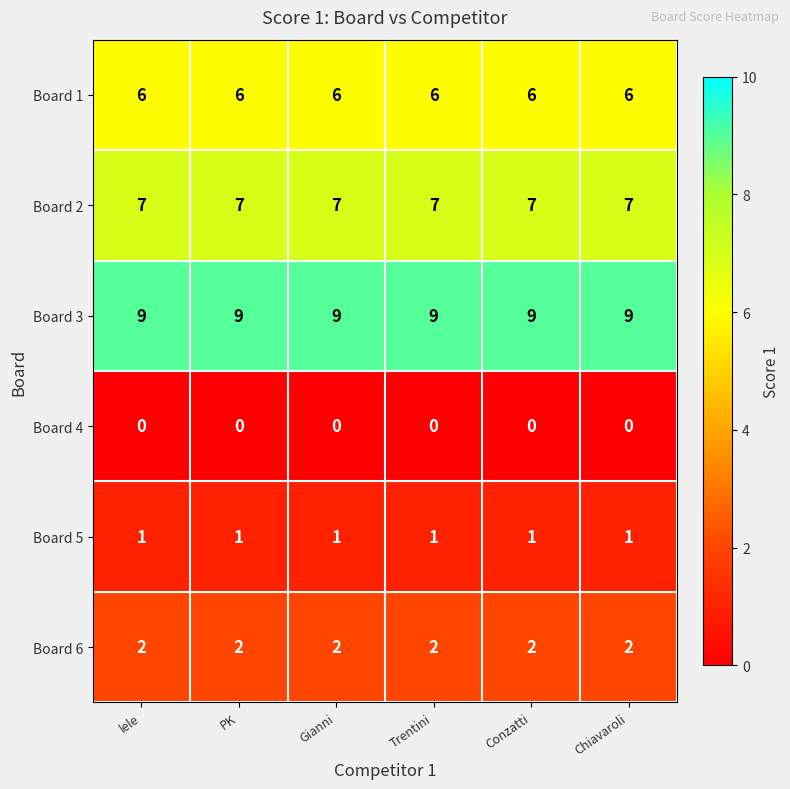

At Chiavaroli, list the series in order from smallest to largest.

Board 4, Board 5, Board 6, Board 1, Board 2, Board 3